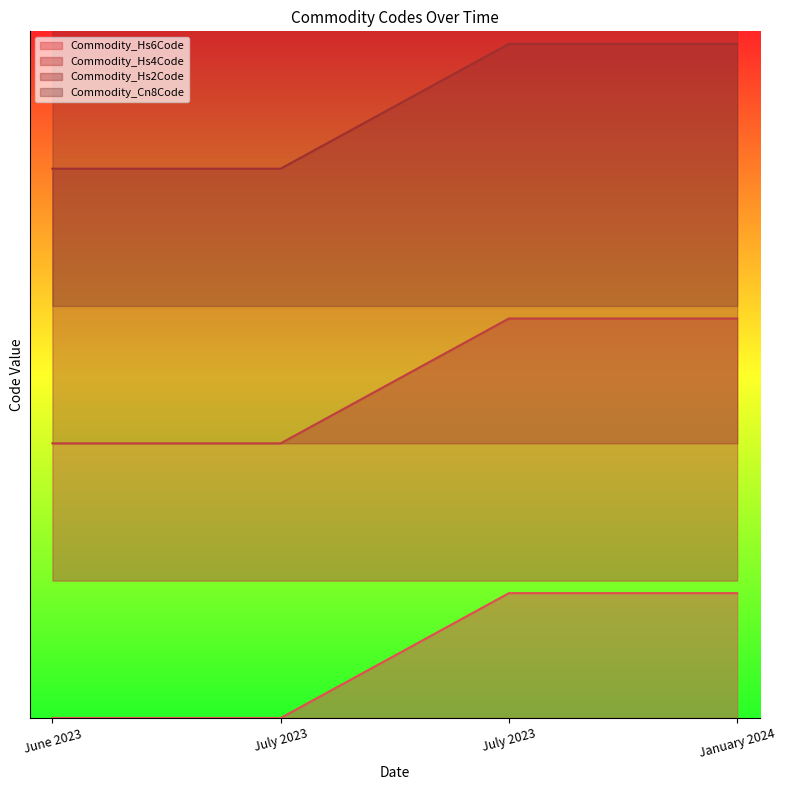

How many lines are shown in the chart?

4